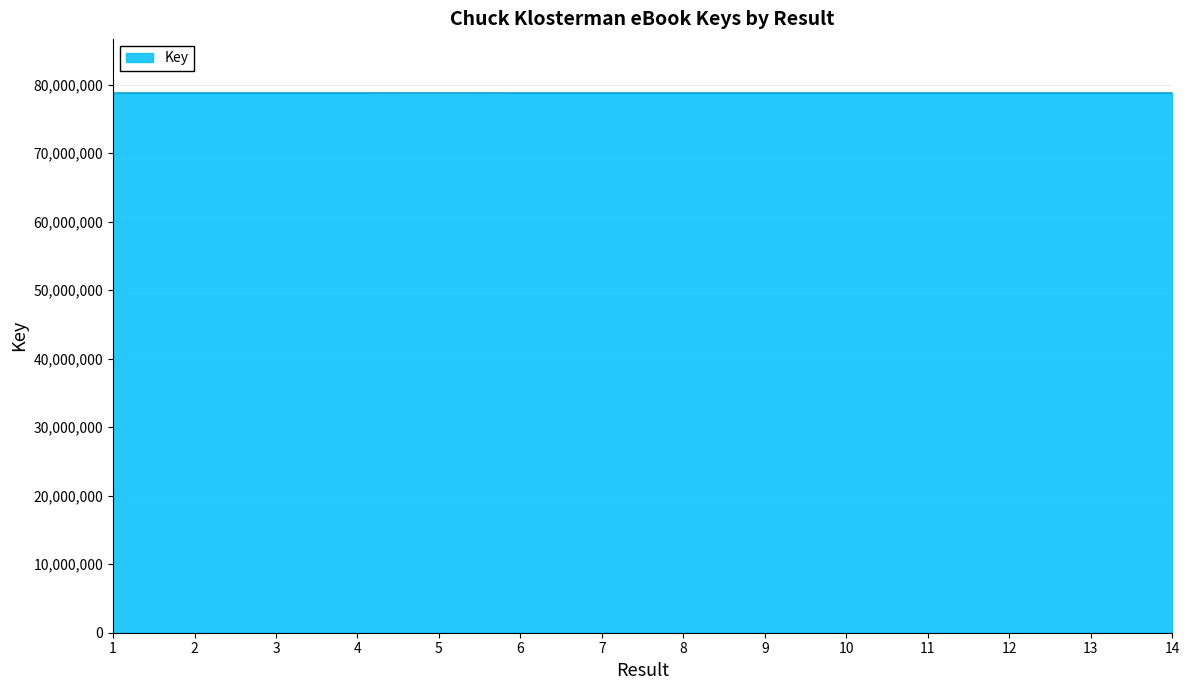

True or false: the data has more than 0 interior local peaks.

True